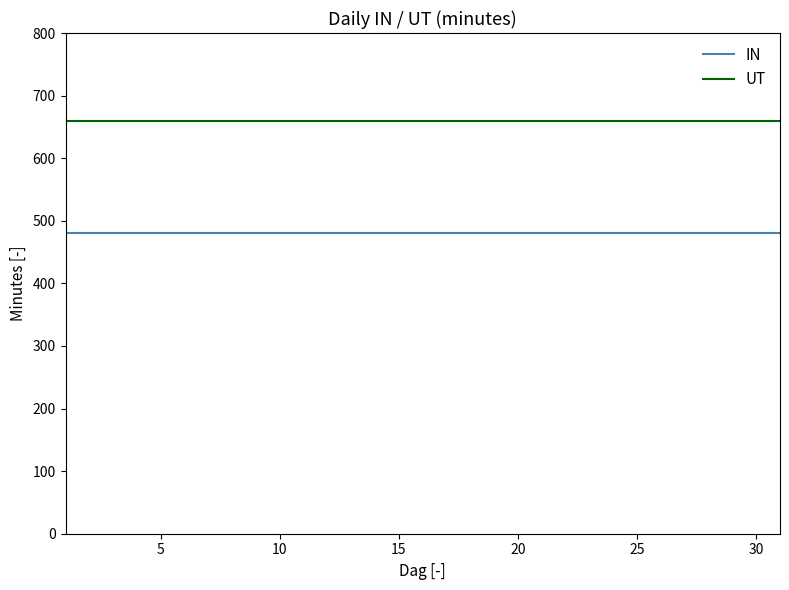

Rank the series by their average value, from highest to lowest.

UT, IN